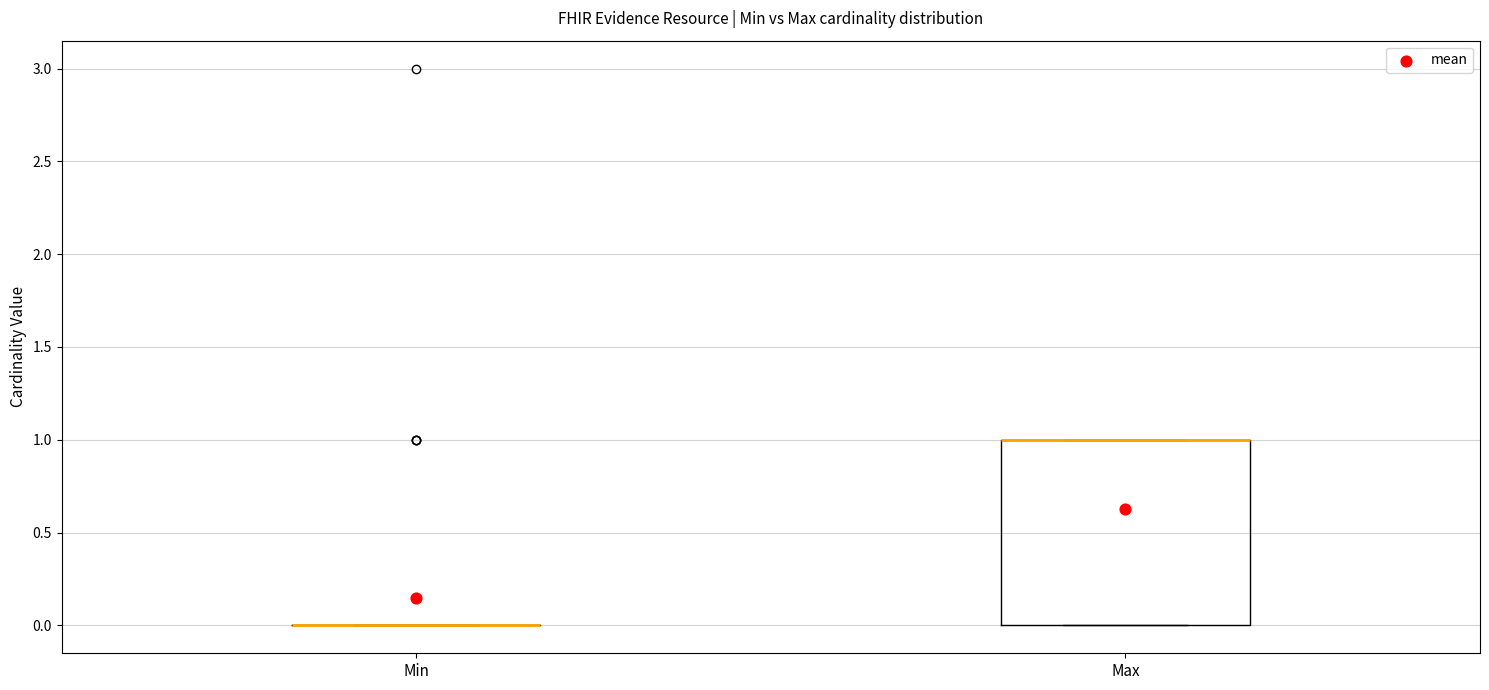

Reading left to right, read every box against the y-axis: the position of its median line, the range the box covers, and the ends of its whiskers. The values are not printed on the chart, so give them approximately, as read against the axis.

Min: box collapsed to a line at 0, whiskers 0 to 0
Max: median 1 (drawn on the box's upper edge), box 0 to 1, whiskers 0 to 1